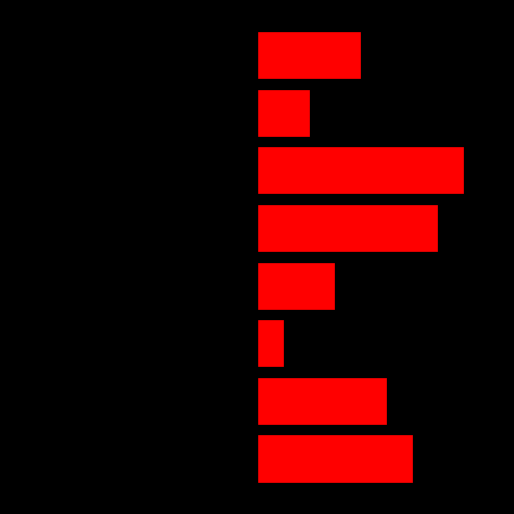

The value of Ідентифікатор at 5 is 11. True or false?

False